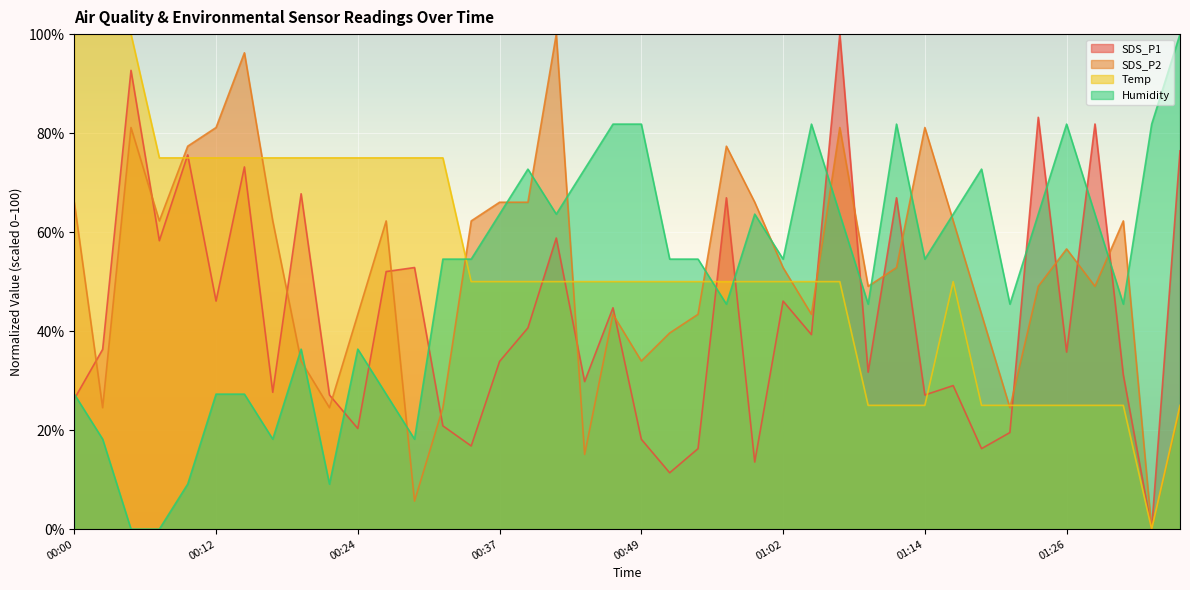

Which series has the largest total across all categories?

Temp